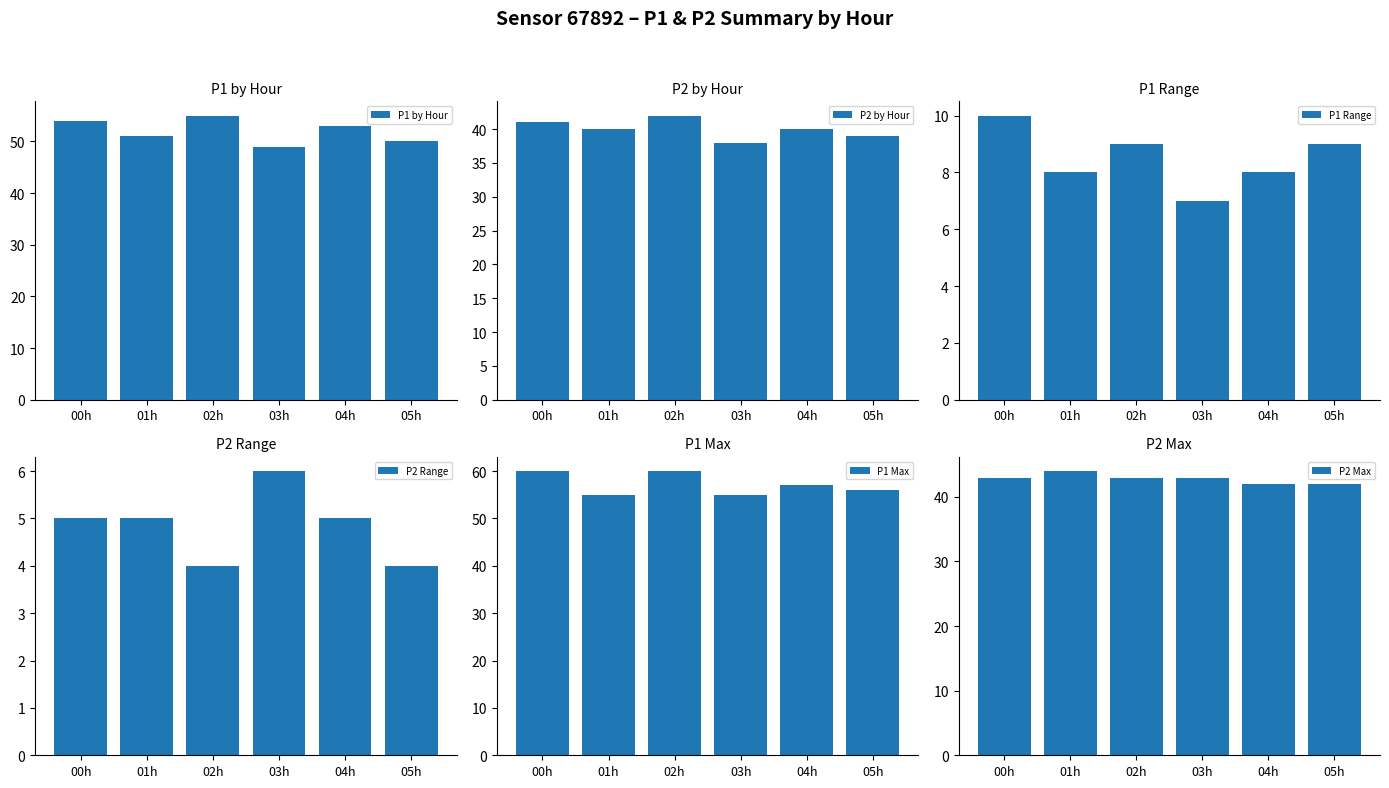

Reading right to left, transcribe all the data shown in this chart.

P1 by Hour: 05h=50	04h=53	03h=49	02h=55	01h=51	00h=54
P2 by Hour: 05h=39	04h=40	03h=38	02h=42	01h=40	00h=41
P1 Range: 05h=9	04h=8	03h=7	02h=9	01h=8	00h=10
P2 Range: 05h=4	04h=5	03h=6	02h=4	01h=5	00h=5
P1 Max: 05h=56	04h=57	03h=55	02h=60	01h=55	00h=60
P2 Max: 05h=42	04h=42	03h=43	02h=43	01h=44	00h=43